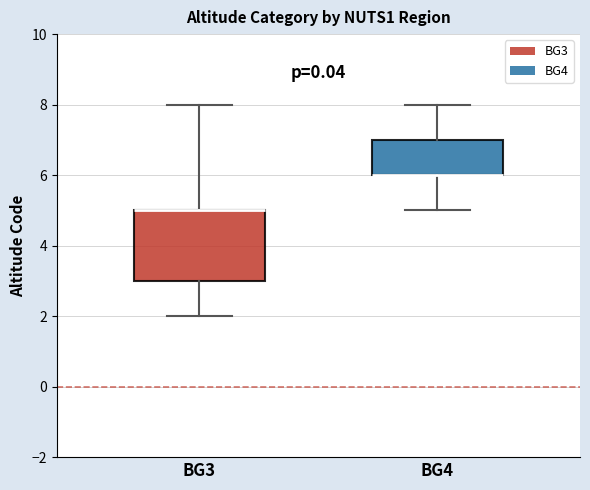

Reading left to right, read every box against the y-axis: the position of its median line, the range the box covers, and the ends of its whiskers. The values are not printed on the chart, so give them approximately, as read against the axis.

BG3: median 5 (drawn on the box's upper edge), box 3 to 5, whiskers 2 to 8
BG4: median 6 (drawn on the box's lower edge), box 6 to 7, whiskers 5 to 8